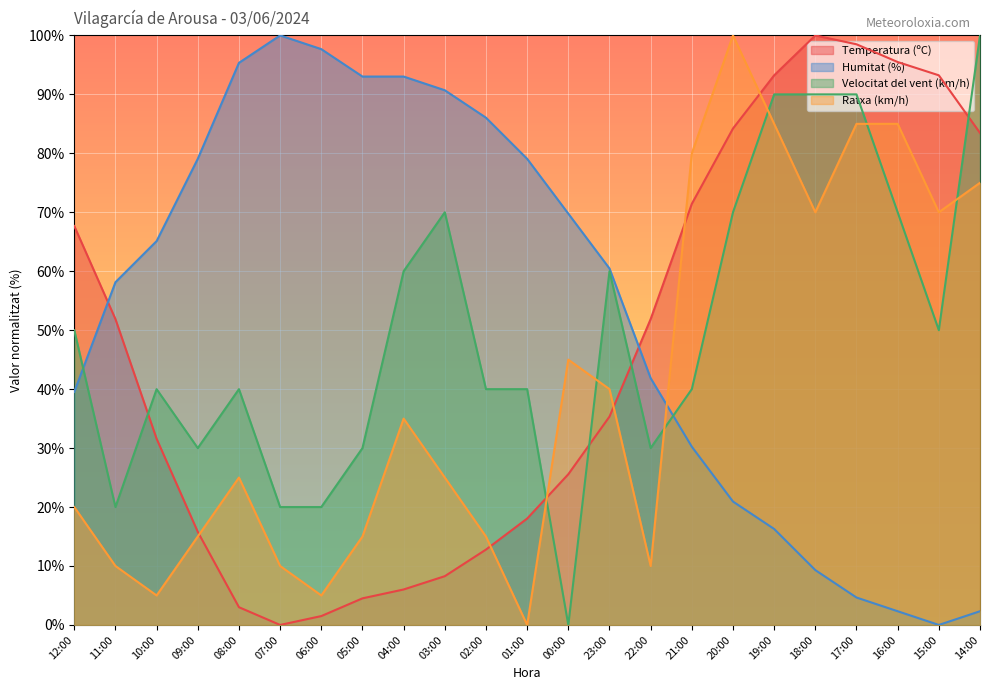

Reading right to left, transcribe all the data shown in this chart.

Temperatura (ºC): 83.5	93.2	95.5	98.5	100.0	93.2	84.2	71.4	51.9	35.3	25.6	18.0	12.8	8.3	6.0	4.5	1.5	0.0	3.0	15.8	31.6	51.9	67.7
Humitat (%): 2.3	0.0	2.3	4.7	9.3	16.3	20.9	30.2	41.9	60.5	69.8	79.1	86.0	90.7	93.0	93.0	97.7	100.0	95.3	79.1	65.1	58.1	39.5
Velocitat del vent (km/h): 100.0	50.0	70.0	90.0	90.0	90.0	70.0	40.0	30.0	60.0	0.0	40.0	40.0	70.0	60.0	30.0	20.0	20.0	40.0	30.0	40.0	20.0	50.0
Ratxa (km/h): 75.0	70.0	85.0	85.0	70.0	85.0	100.0	80.0	10.0	40.0	45.0	0.0	15.0	25.0	35.0	15.0	5.0	10.0	25.0	15.0	5.0	10.0	20.0